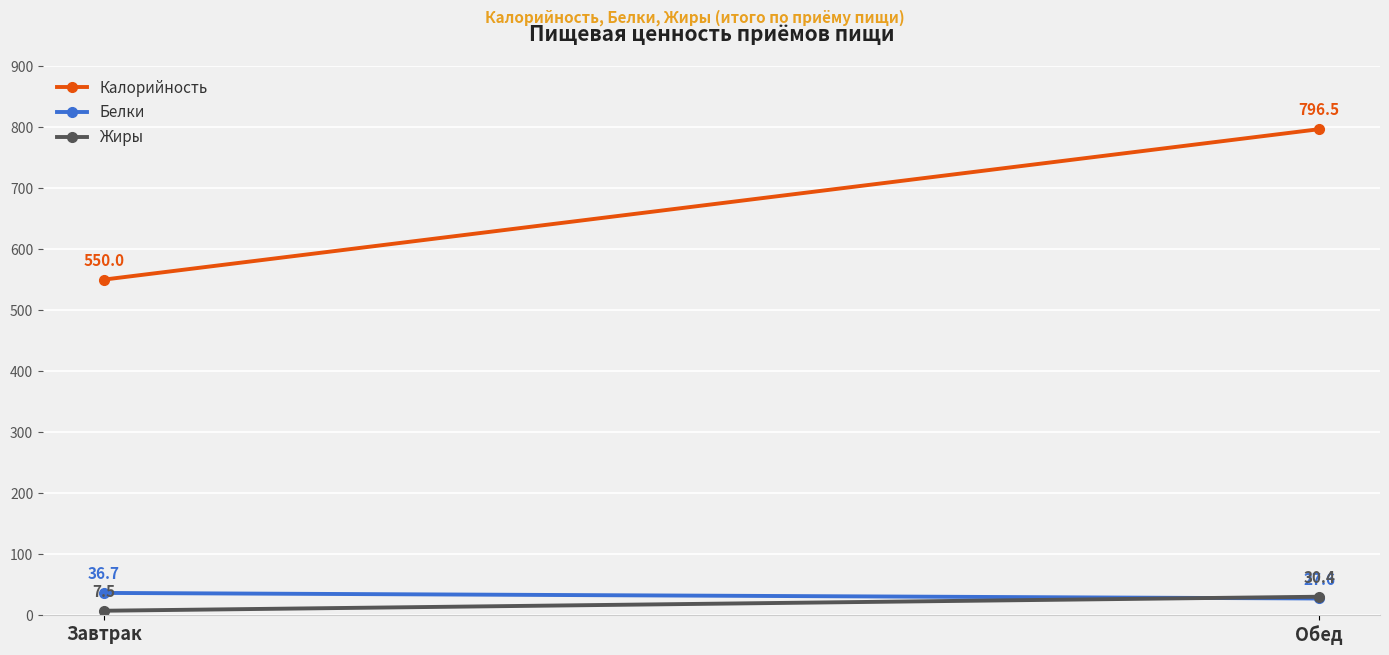

Which series changed the most between Завтрак and Обед?

Калорийность